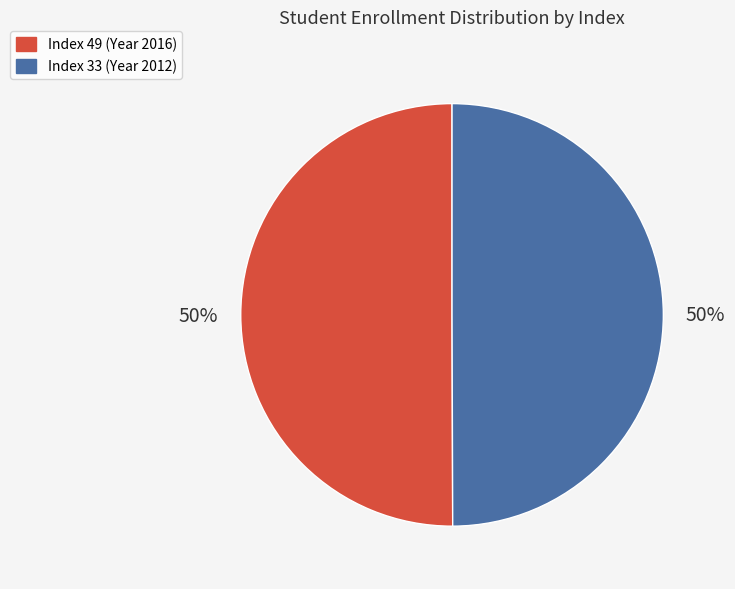

Approximately how many times larger is the value at Index 33 (Year 2012) compared to Index 49 (Year 2016)?

1.0